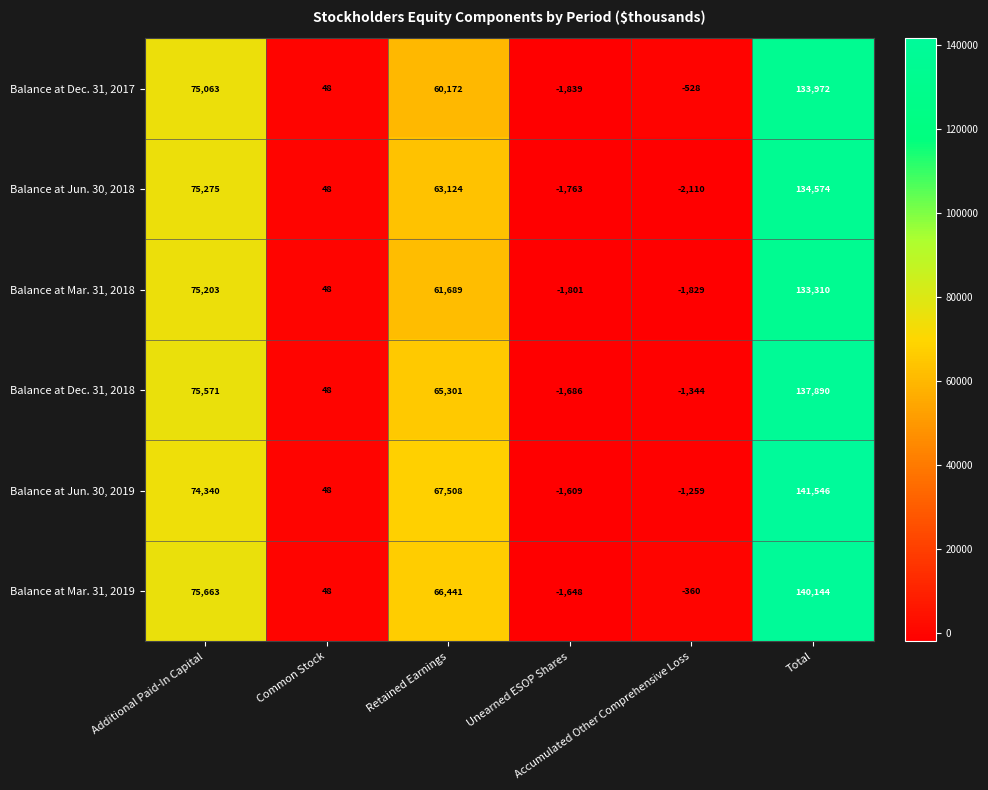

What is the sum of all Balance at Mar. 31, 2019 values?

280288